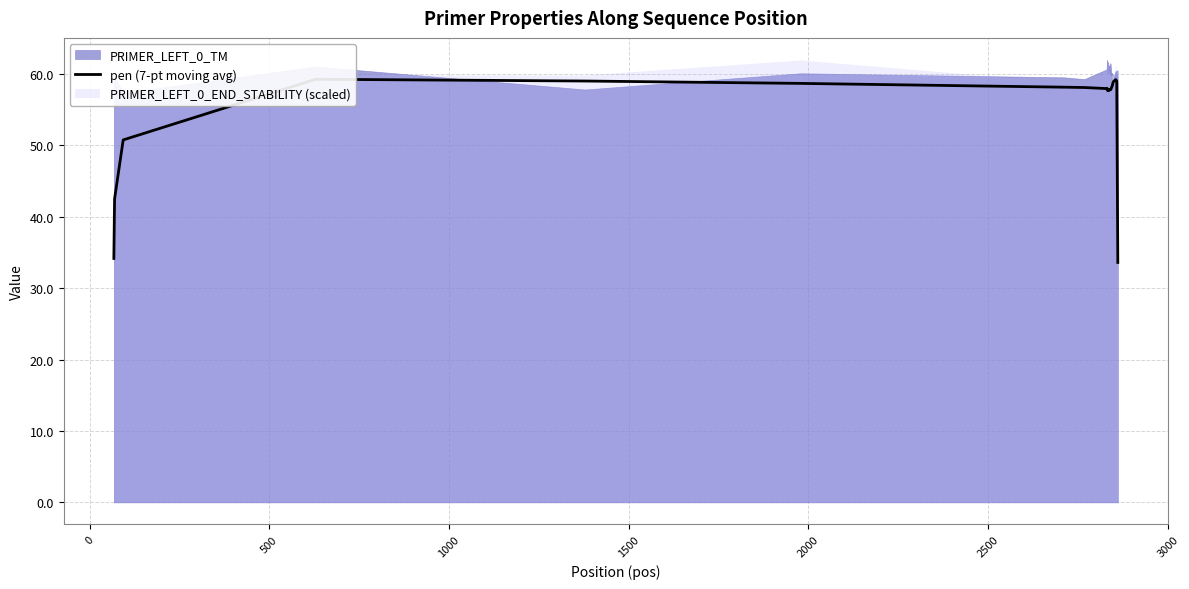

How many lines are shown in the chart?

1